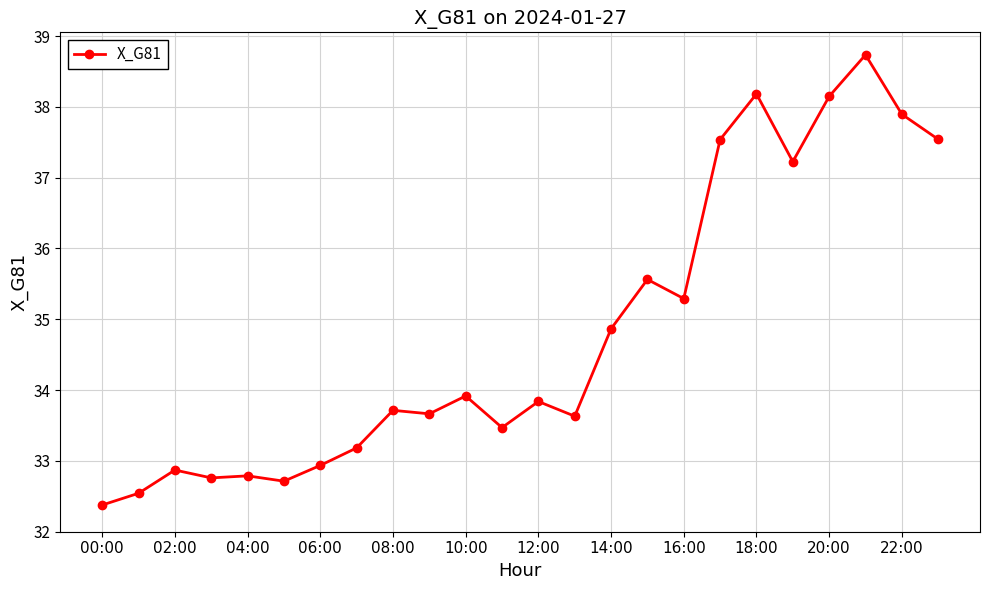

What is the greatest value displayed?

38.7